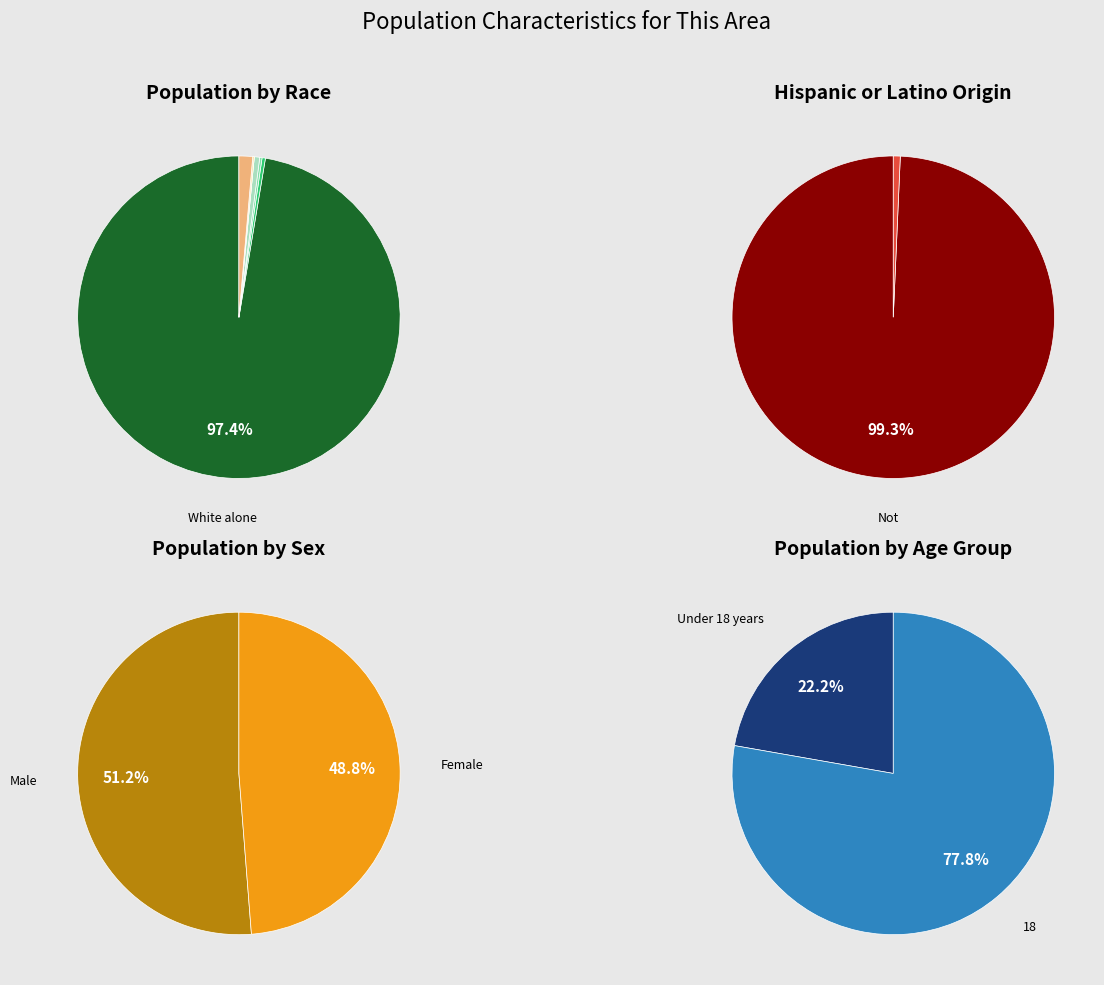

To the nearest percent, what is the difference between the largest and smallest slice percentages?

97%